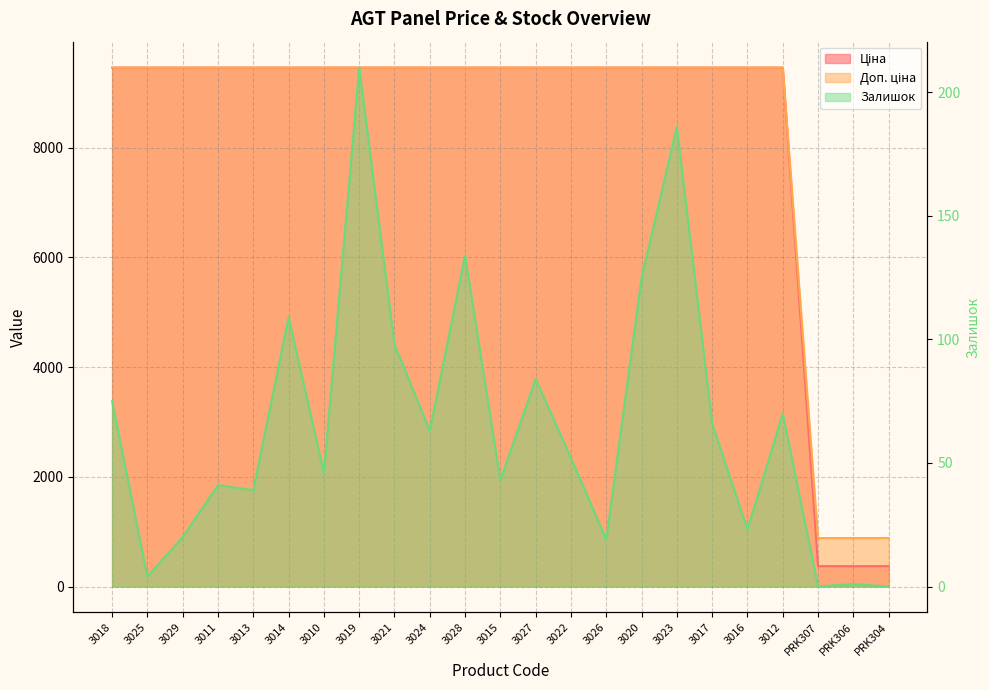

List the labels in order of Доп. ціна value, smallest first.

PRK307, PRK306, PRK304, 3018, 3025, 3029, 3011, 3013, 3014, 3010, 3019, 3021, 3024, 3028, 3015, 3027, 3022, 3026, 3020, 3023, 3017, 3016, 3012